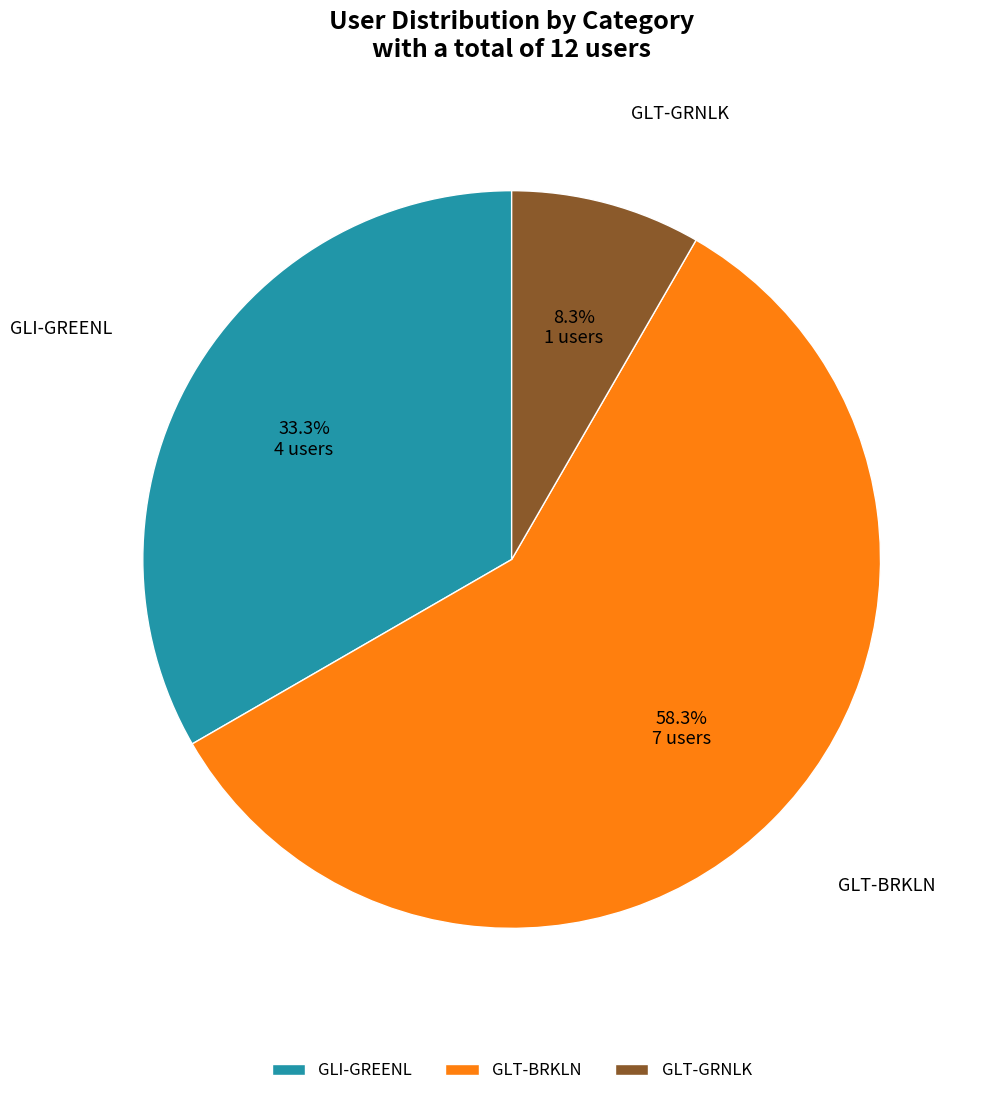

To the nearest percent, what percentage of the pie is GLT-BRKLN?

58%